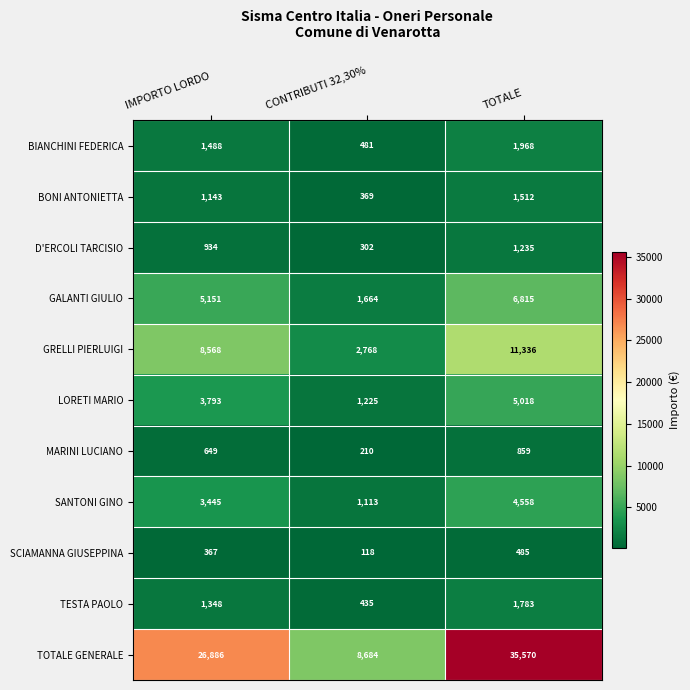

Is it true that BIANCHINI FEDERICA equals 1108 at TOTALE?

False